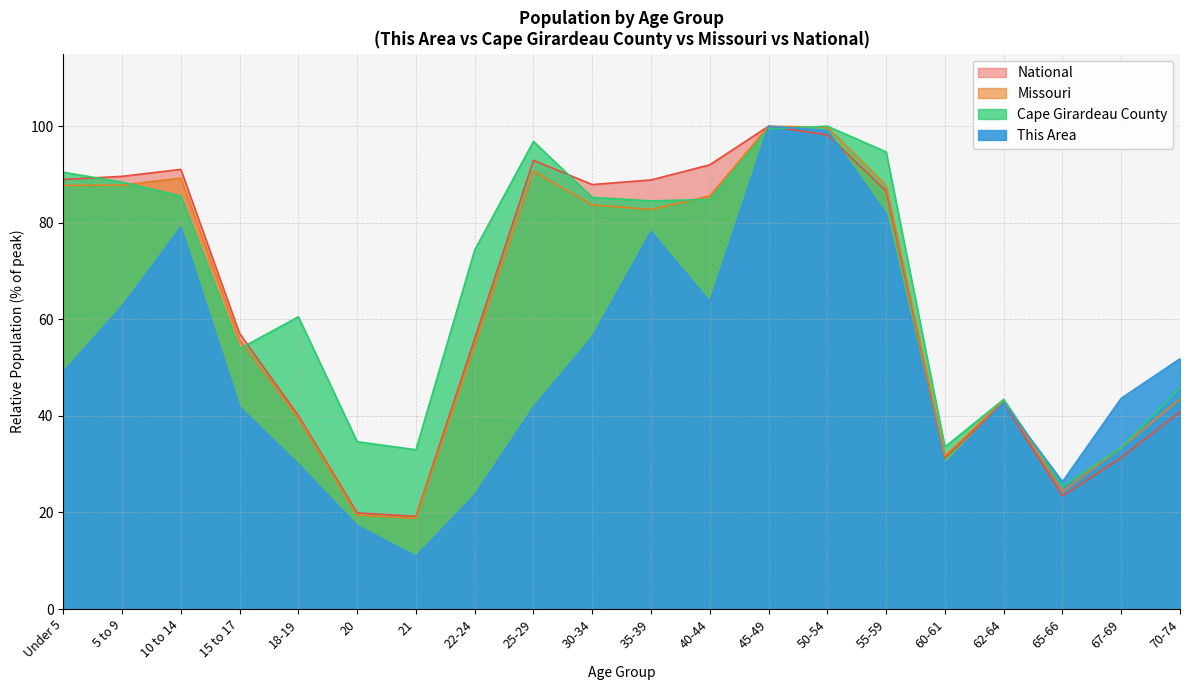

At how many categories does at least one series exceed 44?

14